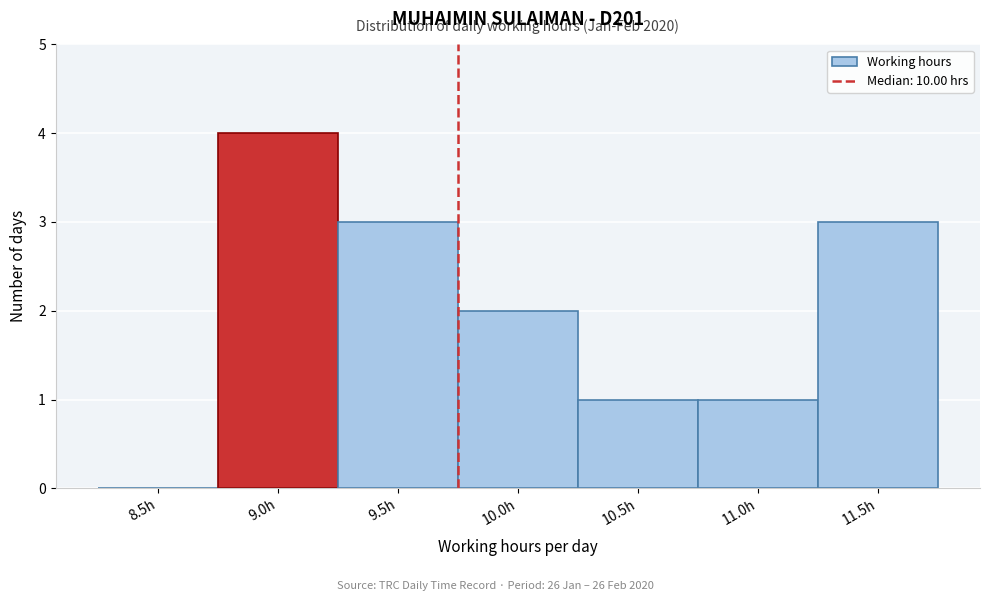

Reading left to right, transcribe all the data shown in this chart.

8.5h=0	9.0h=4	9.5h=3	10.0h=2	10.5h=1	11.0h=1	11.5h=3